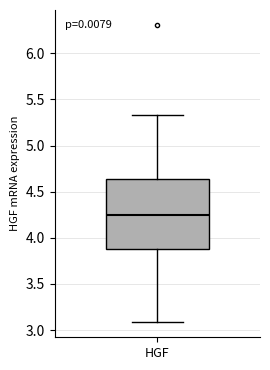

Read this box plot against the y-axis: the position of the median line, the range covered by the box, and the ends of both whiskers. The values are not printed on the chart, so give them approximately, as read against the axis.

median 4.25, box 3.90 to 4.65, whiskers 3.10 to 5.35